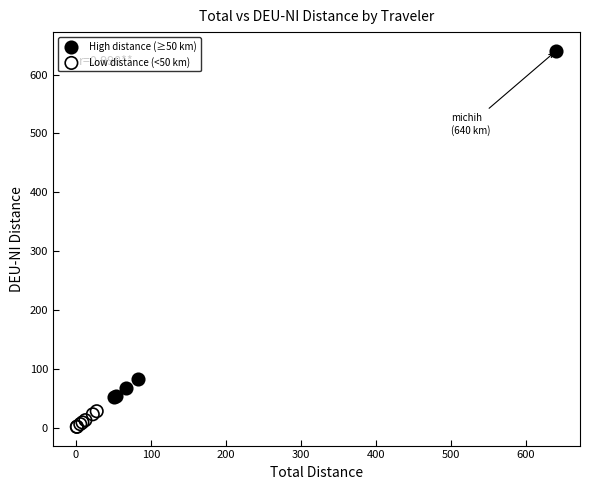

Which series contains the lowest Y value?

Low distance (<50 km)